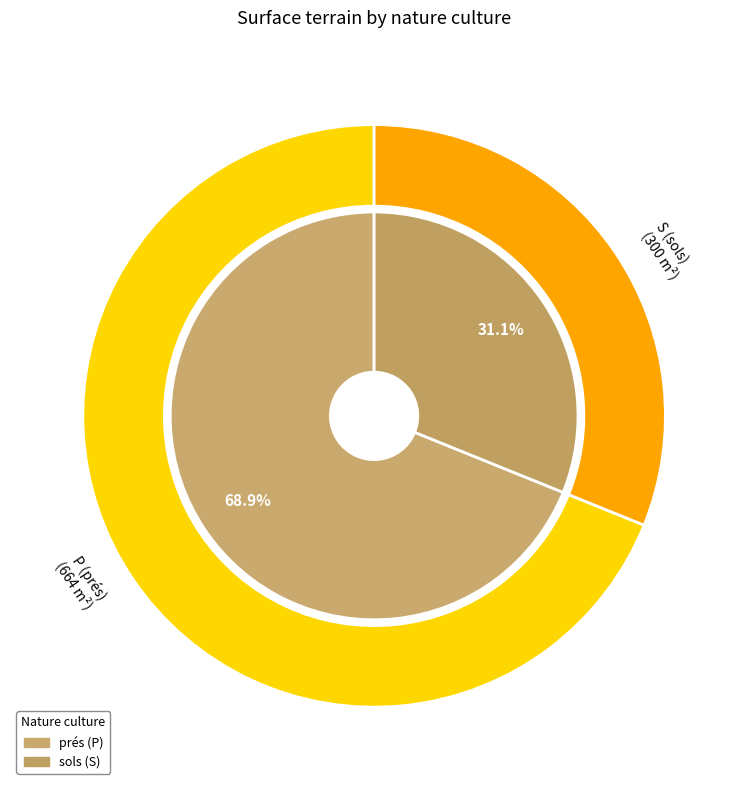

Which category has the biggest portion of the pie?

P (prés)